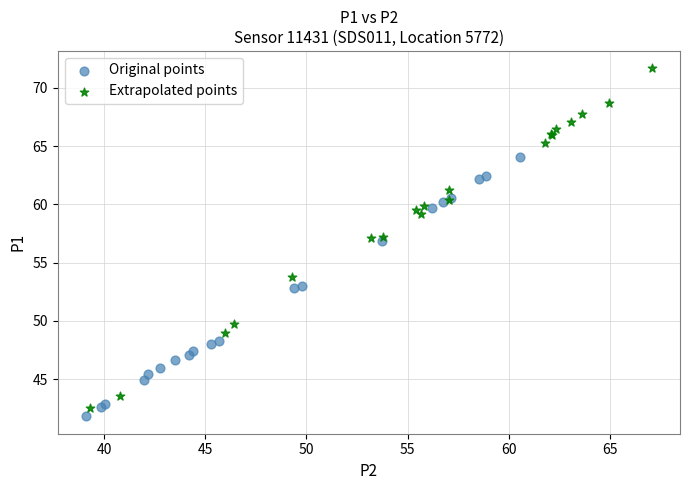

Which series contains the highest Y value?

Extrapolated points